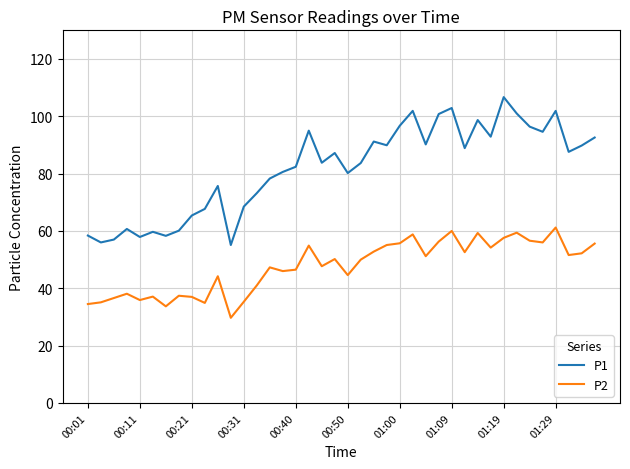

What is the difference between the maximum and minimum values in the P1 series?

51.6